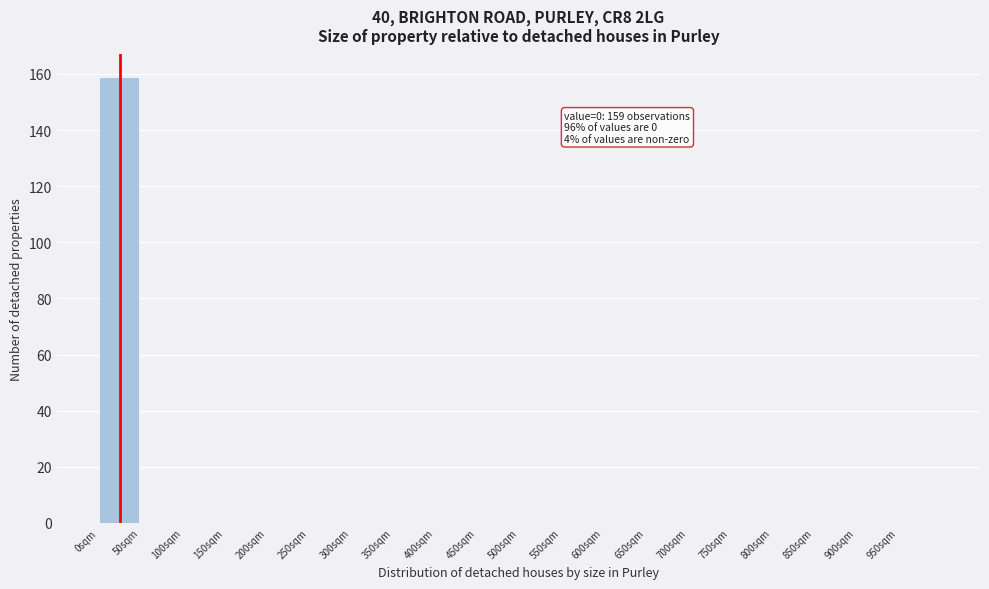

Reading left to right, transcribe all the data shown in this chart.

0sqm=159	50sqm=0	100sqm=0	150sqm=0	200sqm=0	250sqm=0	300sqm=0	350sqm=0	400sqm=0	450sqm=0	500sqm=0	550sqm=0	600sqm=0	650sqm=0	700sqm=0	750sqm=0	800sqm=0	850sqm=0	900sqm=0	950sqm=0